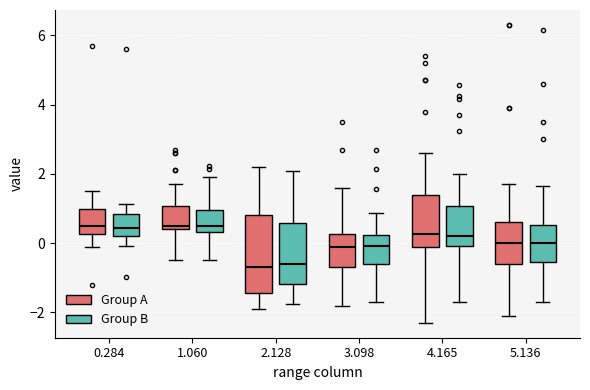

Reading left to right, transcribe this box plot: for each box, give where its median line is, the range the box spans, and where its two whiskers end, as read against the y-axis. The values are not printed on the chart, so give them approximately, as read against the axis.

0.284 (Group A): median 0.6, box 0.2 to 1.0, whiskers 0.0 to 1.6
0.284 (Group B): median 0.4, box 0.2 to 0.8, whiskers 0.0 to 1.2
1.060 (Group A): median 0.6, box 0.4 to 1.0, whiskers -0.4 to 1.8
1.060 (Group B): median 0.4 (just above the box's lower edge), box 0.4 to 1.0, whiskers -0.4 to 2.0
2.128 (Group A): median -0.6, box -1.4 to 0.8, whiskers -1.8 to 2.2
2.128 (Group B): median -0.6, box -1.2 to 0.6, whiskers -1.8 to 2.0
3.098 (Group A): median 0.0, box -0.6 to 0.2, whiskers -1.8 to 1.6
3.098 (Group B): median 0.0, box -0.6 to 0.2, whiskers -1.6 to 0.8
4.165 (Group A): median 0.2, box 0.0 to 1.4, whiskers -2.2 to 2.6
4.165 (Group B): median 0.2, box 0.0 to 1.0, whiskers -1.8 to 2.0
5.136 (Group A): median 0.0, box -0.6 to 0.6, whiskers -2.0 to 1.8
5.136 (Group B): median 0.0, box -0.6 to 0.6, whiskers -1.6 to 1.6